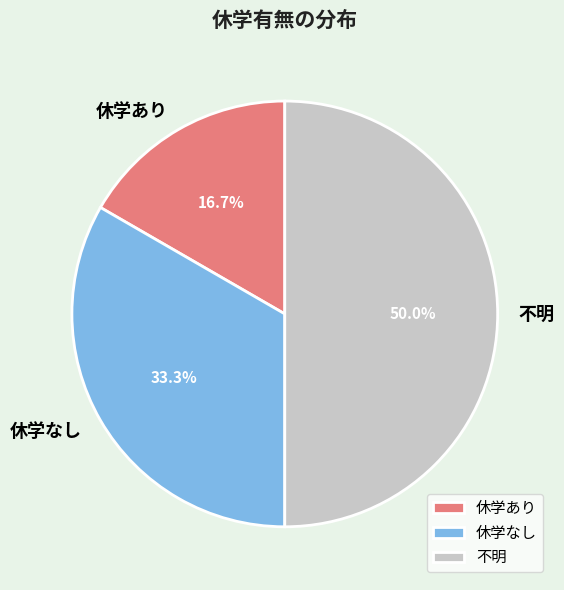

How many slices are in this pie chart?

3